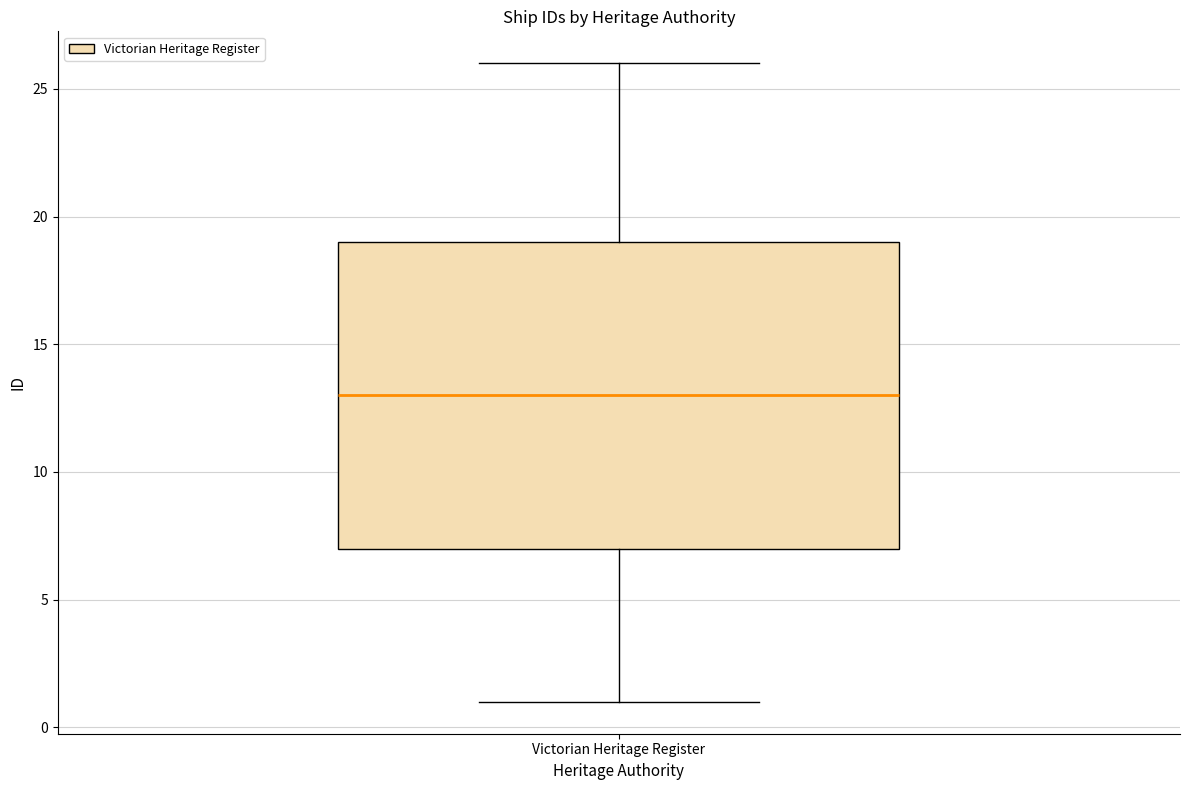

Where does the median line of the box for Victorian Heritage Register sit on the y-axis? The values are not printed on the chart, so give them approximately, as read against the axis.

13